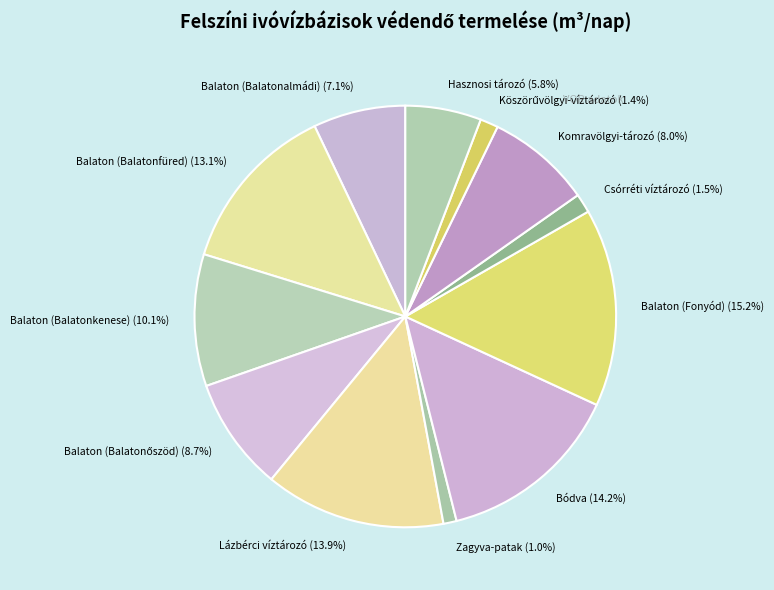

Does any single category account for the majority?

No